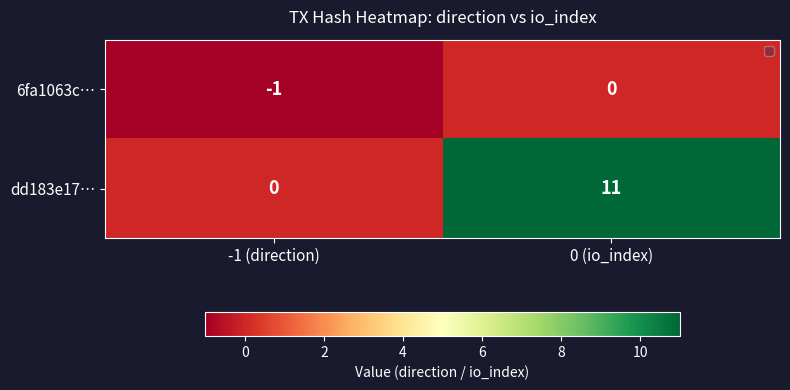

Is it true that dd183e17… equals 7 at 0 (io_index)?

False